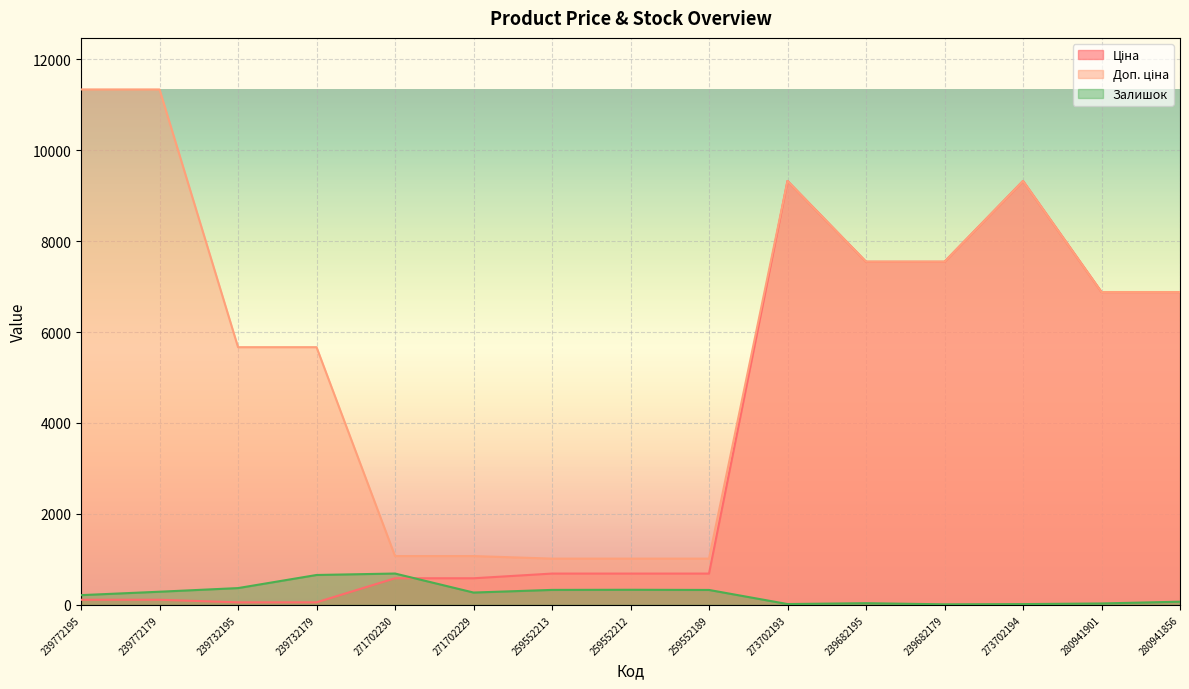

Between 271702230 and 280941901, which series saw the biggest shift?

Ціна